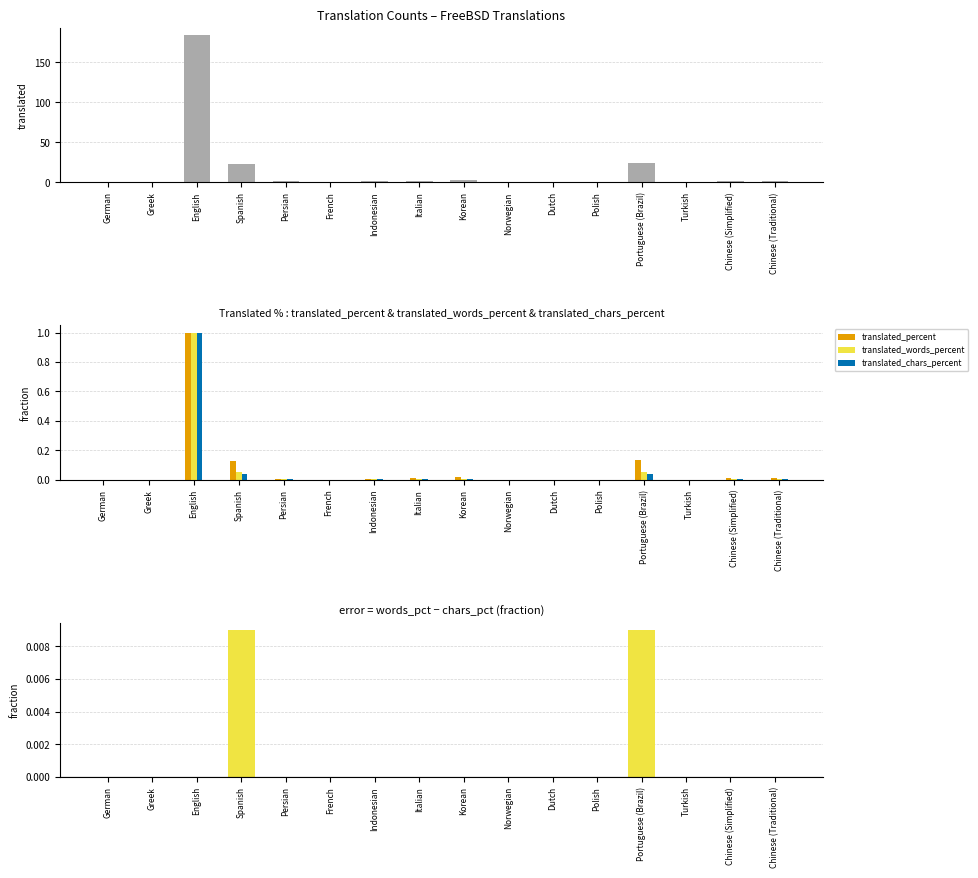

What is the highest value of the translated_chars_percent series?

1.0